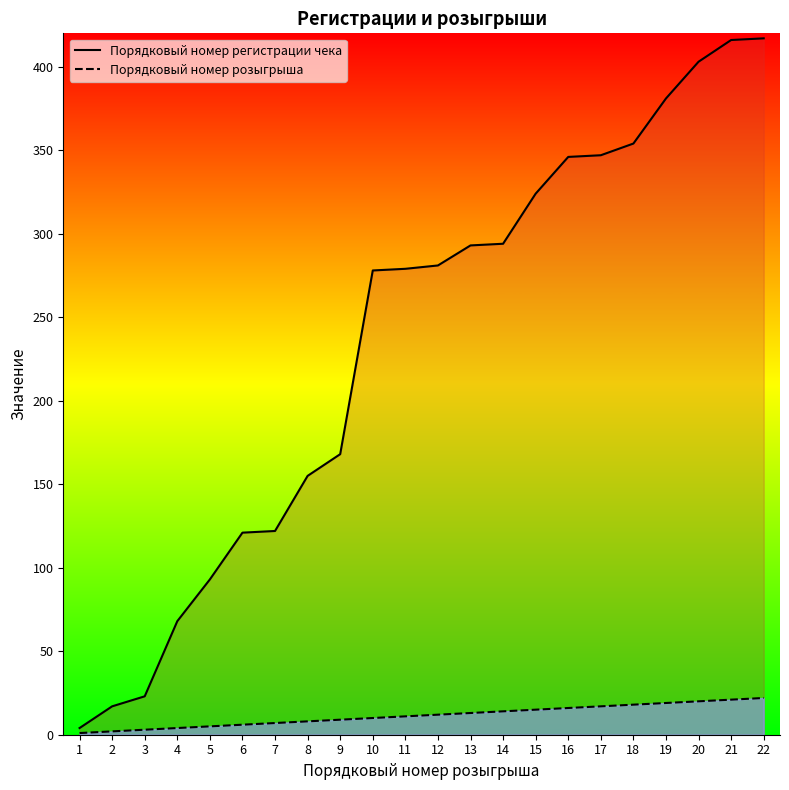

The Порядковый номер розыгрыша series shows 11 at 11. True or false?

True